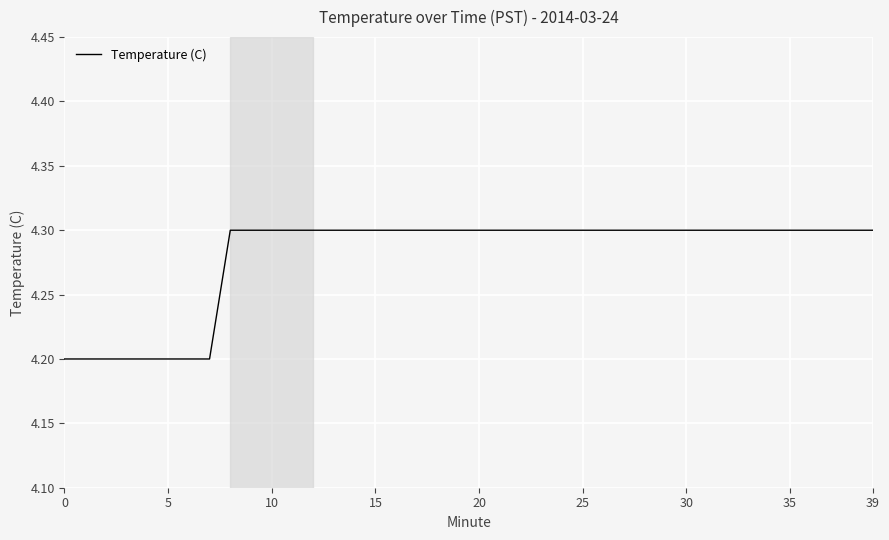

What is the difference between the second highest and minimum values?

0.1